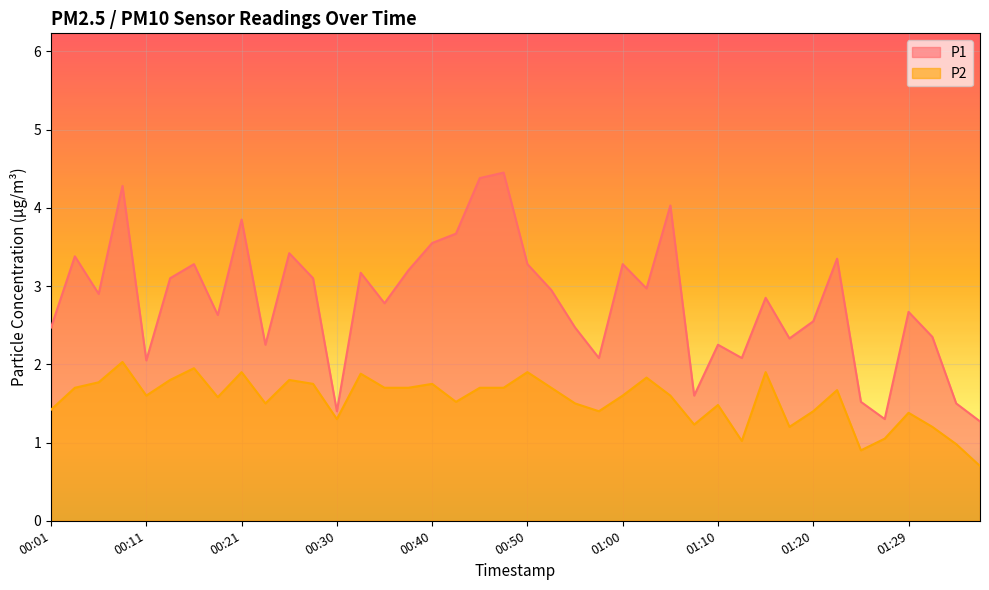

Reading left to right, what are all the values shown in this chart?

P1: 00:01=2.5	00:03=3.4	00:06=2.9	00:08=4.3	00:11=2.0	00:13=3.1	00:16=3.3	00:18=2.6	00:21=3.9	00:23=2.2	00:26=3.4	00:28=3.1	00:30=1.4	00:33=3.2	00:35=2.8	00:38=3.2	00:40=3.5	00:43=3.7	00:45=4.4	00:48=4.5	00:50=3.3	00:53=3.0	00:55=2.5	00:58=2.1	01:00=3.3	01:03=3.0	01:05=4.0	01:07=1.6	01:10=2.2	01:12=2.1	01:15=2.9	01:17=2.3	01:20=2.5	01:22=3.4	01:24=1.5	01:27=1.3	01:29=2.7	01:32=2.4	01:34=1.5	01:37=1.3
P2: 00:01=1.4	00:03=1.7	00:06=1.8	00:08=2.0	00:11=1.6	00:13=1.8	00:16=1.9	00:18=1.6	00:21=1.9	00:23=1.5	00:26=1.8	00:28=1.8	00:30=1.3	00:33=1.9	00:35=1.7	00:38=1.7	00:40=1.8	00:43=1.5	00:45=1.7	00:48=1.7	00:50=1.9	00:53=1.7	00:55=1.5	00:58=1.4	01:00=1.6	01:03=1.8	01:05=1.6	01:07=1.2	01:10=1.5	01:12=1.0	01:15=1.9	01:17=1.2	01:20=1.4	01:22=1.7	01:24=0.9	01:27=1.1	01:29=1.4	01:32=1.2	01:34=1.0	01:37=0.7